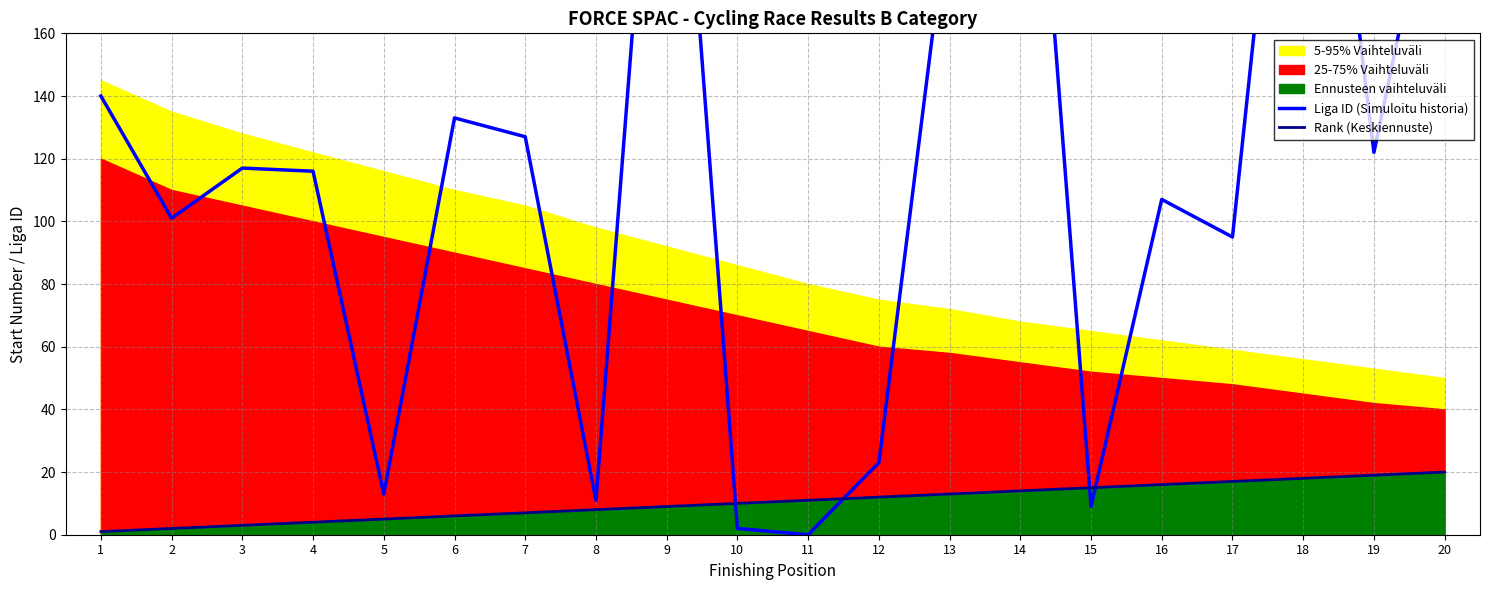

Where is the first local minimum for Liga ID (Simuloitu historia)?

2